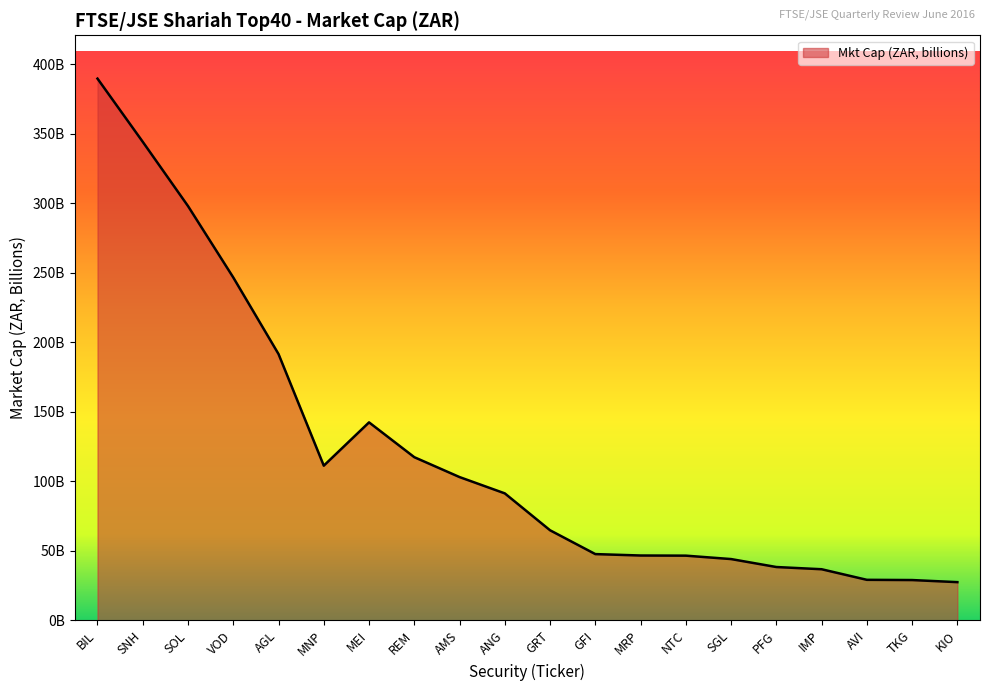

Reading left to right, list all the values displayed in this chart.

389.5	344.0	297.8	246.5	191.4	111.1	142.3	117.3	102.9	91.2	64.7	47.6	46.5	46.4	44.0	38.3	36.7	29.1	28.9	27.4